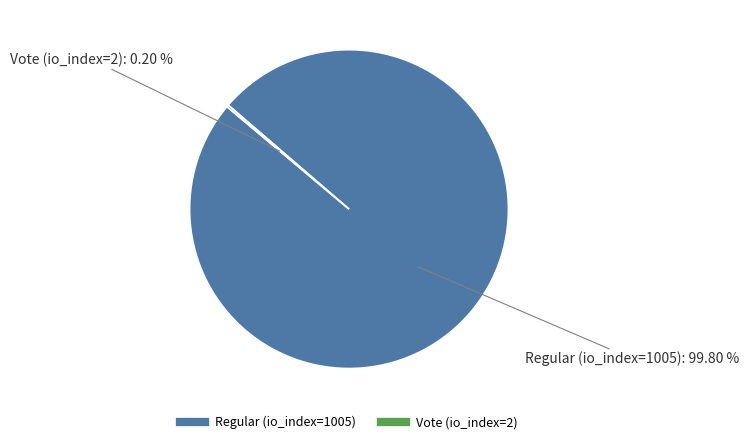

Is Regular (io_index=1005) the majority of the pie?

Yes